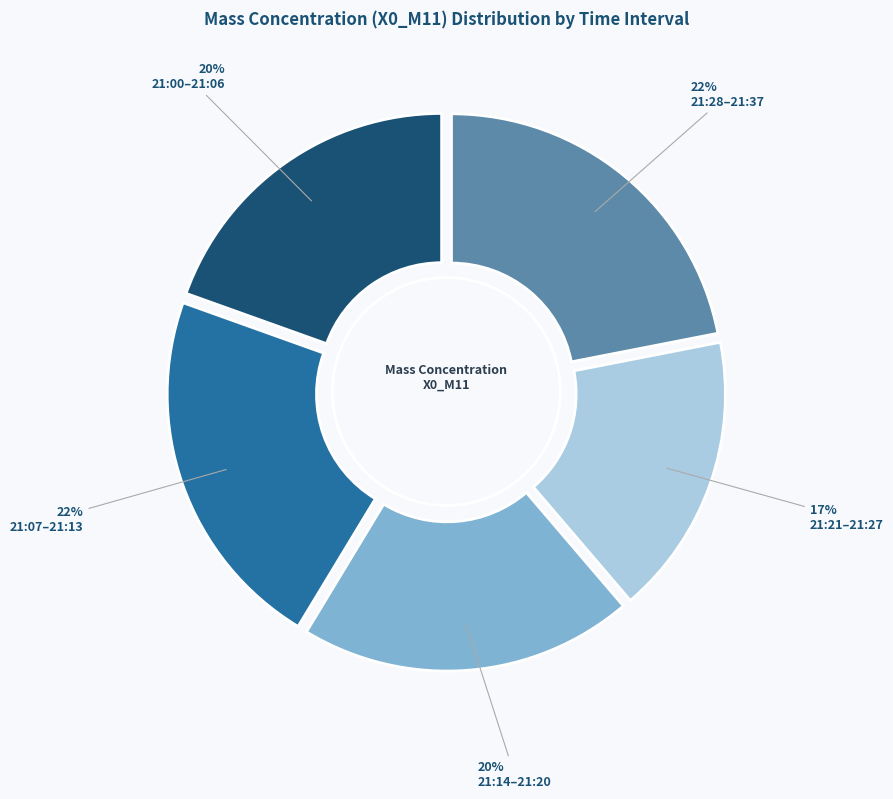

Does any single category account for the majority?

No